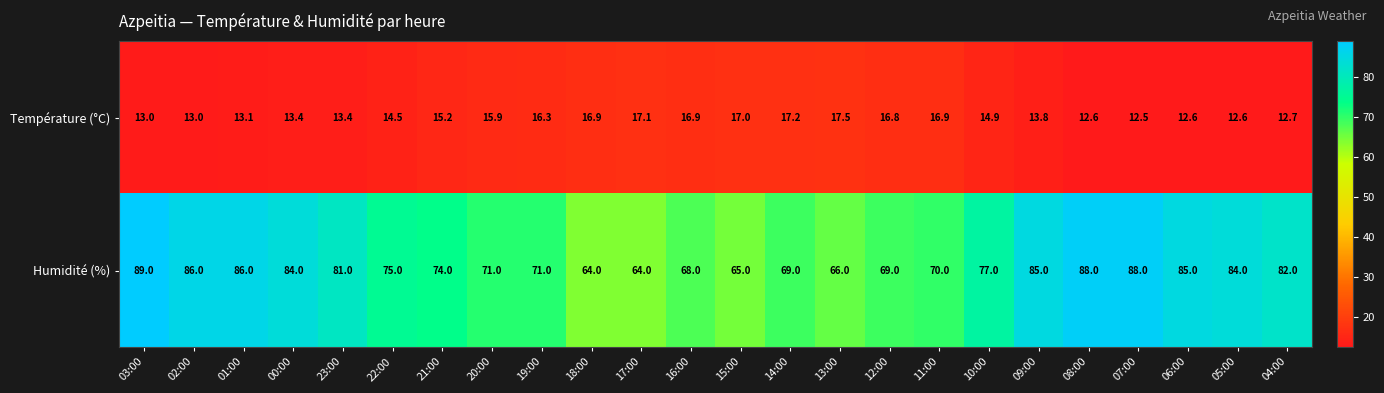

Count the number of categories in the chart.

24